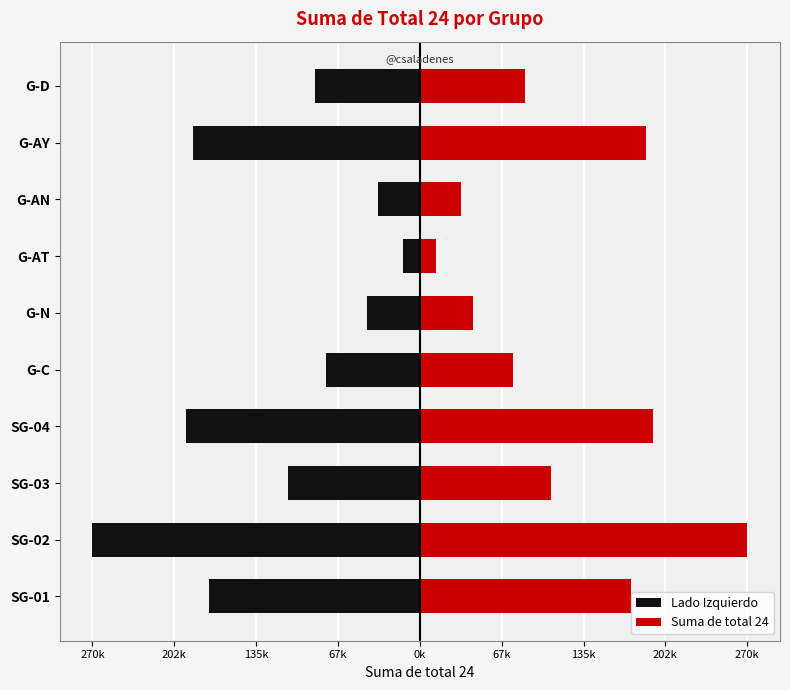

List the series in order of their overall mean, lowest first.

Lado Izquierdo, Suma de total 24